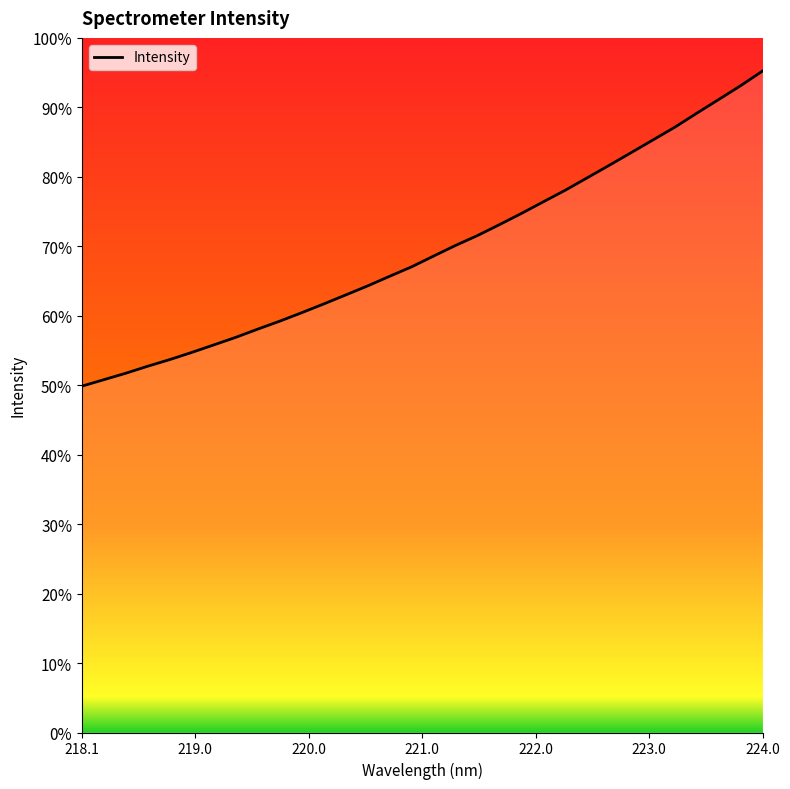

Does the chart display data point markers on the line(s)?

No